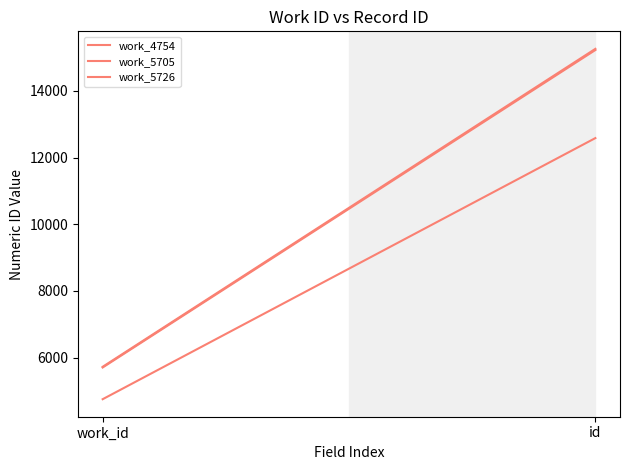

The work_5726 series shows 5726 at work_id. True or false?

True